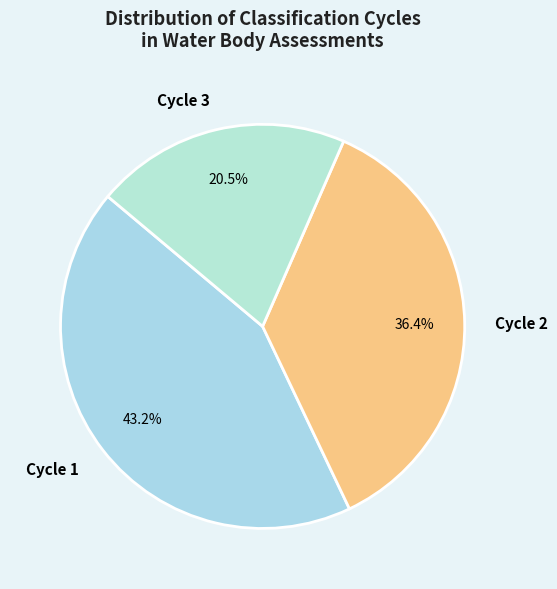

Is the sum of Cycle 3 and Cycle 2 greater than half?

Yes